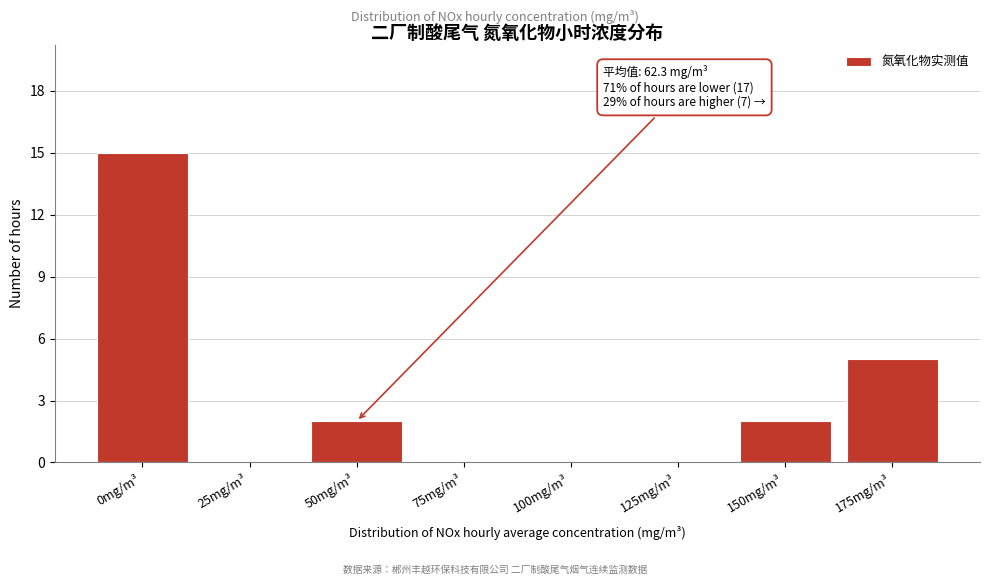

Reading left to right, what are all the values shown in this chart?

0mg/m³=15	25mg/m³=0	50mg/m³=2	75mg/m³=0	100mg/m³=0	125mg/m³=0	150mg/m³=2	175mg/m³=5